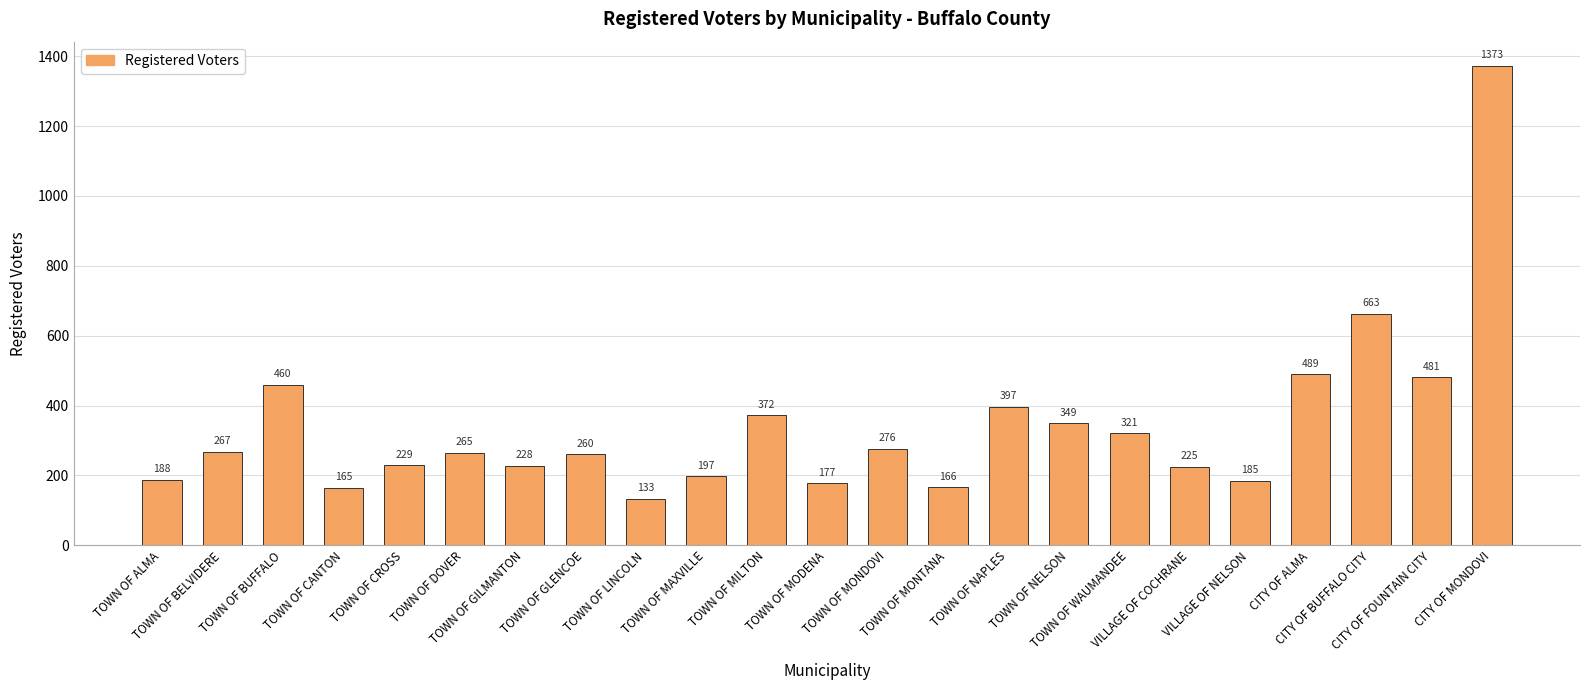

Count the number of data series in this chart.

1